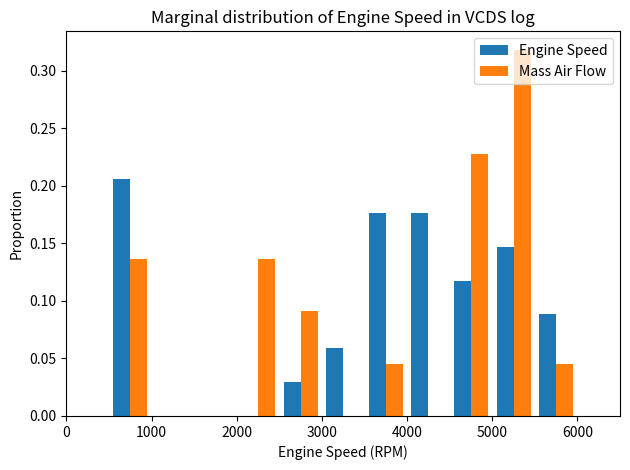

Reading left to right, transcribe this chart: for each range on the x-axis, give the height of each series' bar. The values are not printed on the chart, so give them approximately, as read against the axis.

500 to 1000: Engine Speed=0.205	Mass Air Flow=0.135
1000 to 1500: Engine Speed=0	Mass Air Flow=0
1500 to 2000: Engine Speed=0	Mass Air Flow=0
2000 to 2500: Engine Speed=0	Mass Air Flow=0.135
2500 to 3000: Engine Speed=0.030	Mass Air Flow=0.090
3000 to 3500: Engine Speed=0.060	Mass Air Flow=0
3500 to 4000: Engine Speed=0.175	Mass Air Flow=0.045
4000 to 4500: Engine Speed=0.175	Mass Air Flow=0
4500 to 5000: Engine Speed=0.120	Mass Air Flow=0.225
5000 to 5500: Engine Speed=0.145	Mass Air Flow=0.320
5500 to 6000: Engine Speed=0.090	Mass Air Flow=0.045